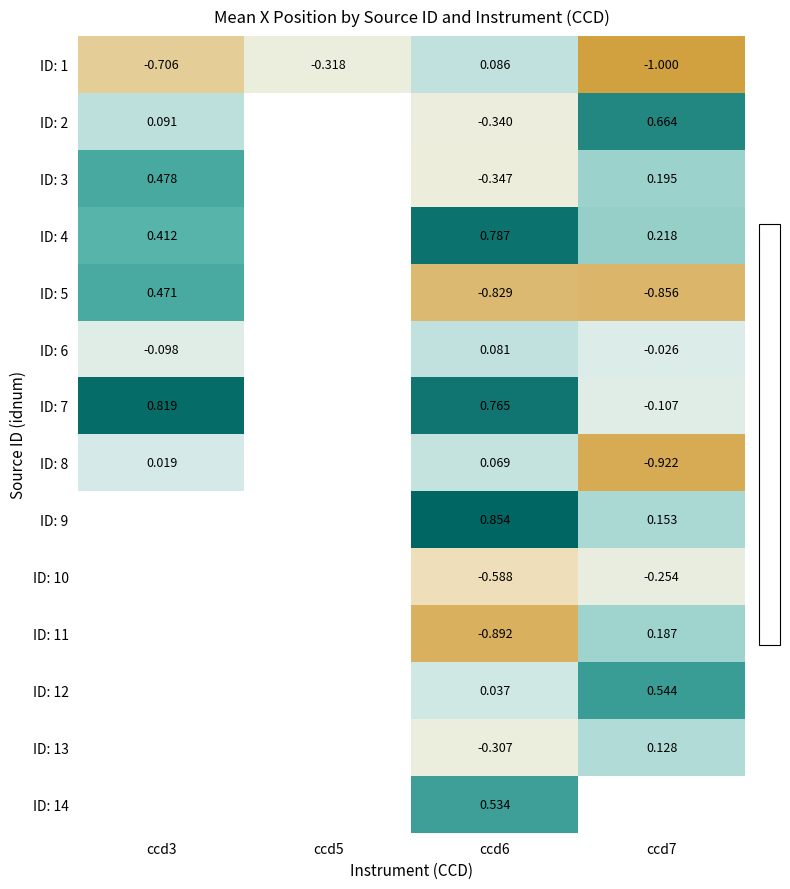

What is the difference between the highest and lowest values at ccd6?

1.7